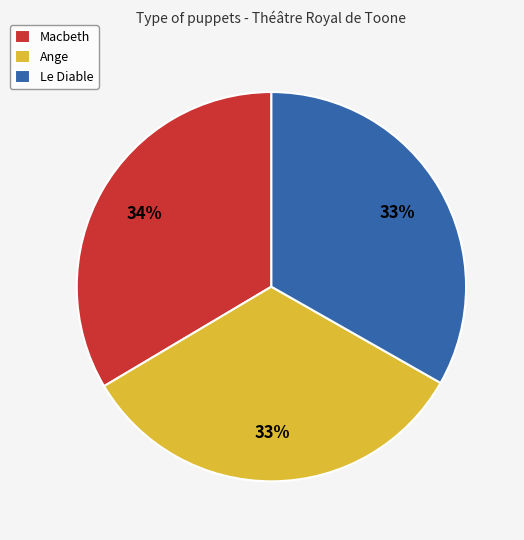

Count the number of slices in the pie.

3